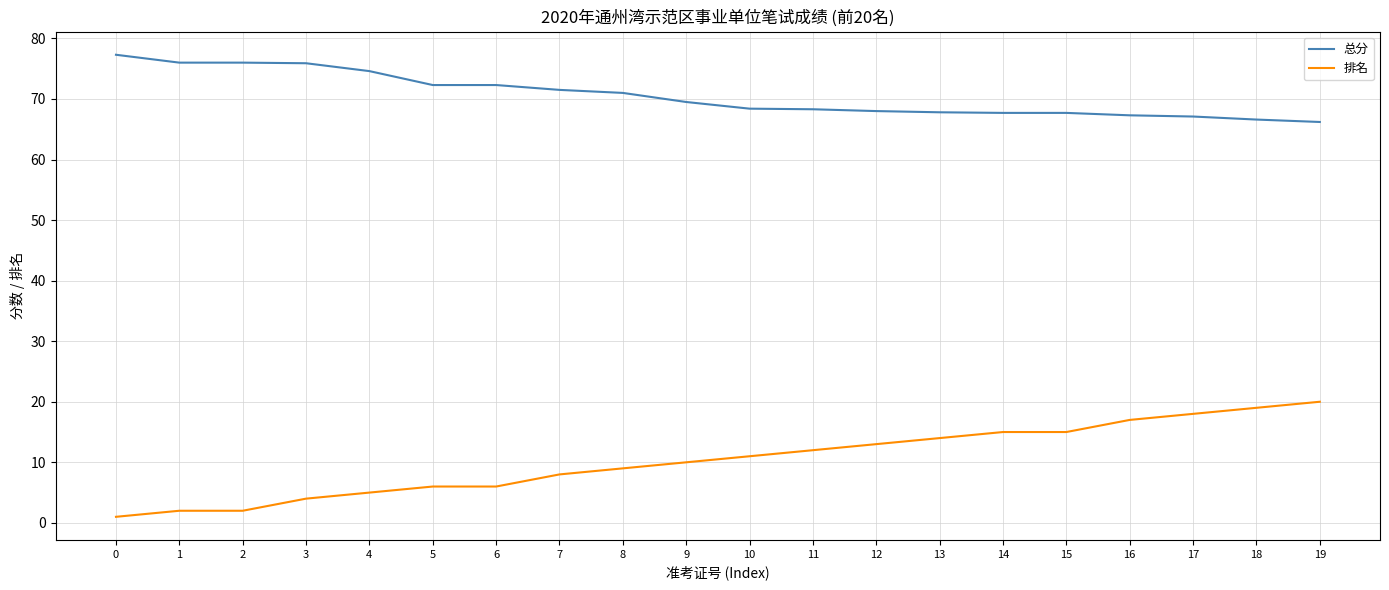

What is the difference between the maximum and second lowest values in the 排名 series?

18.0